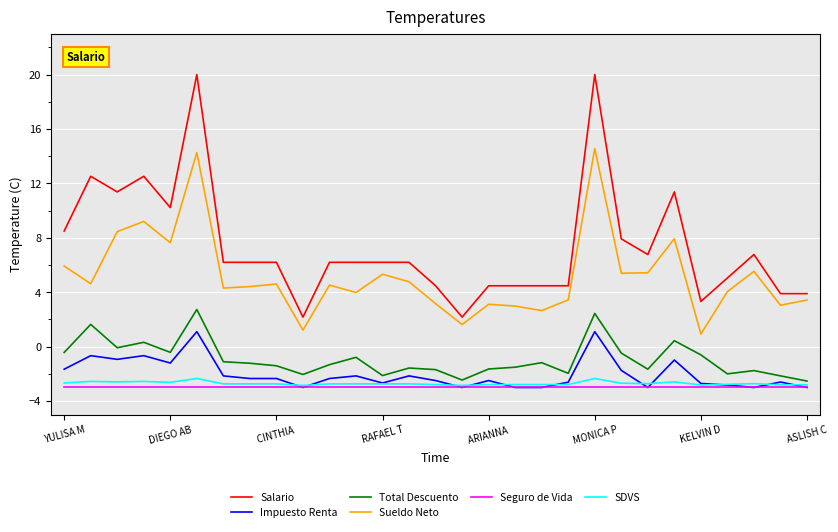

What is the minimum value shown in the chart?

-3.0